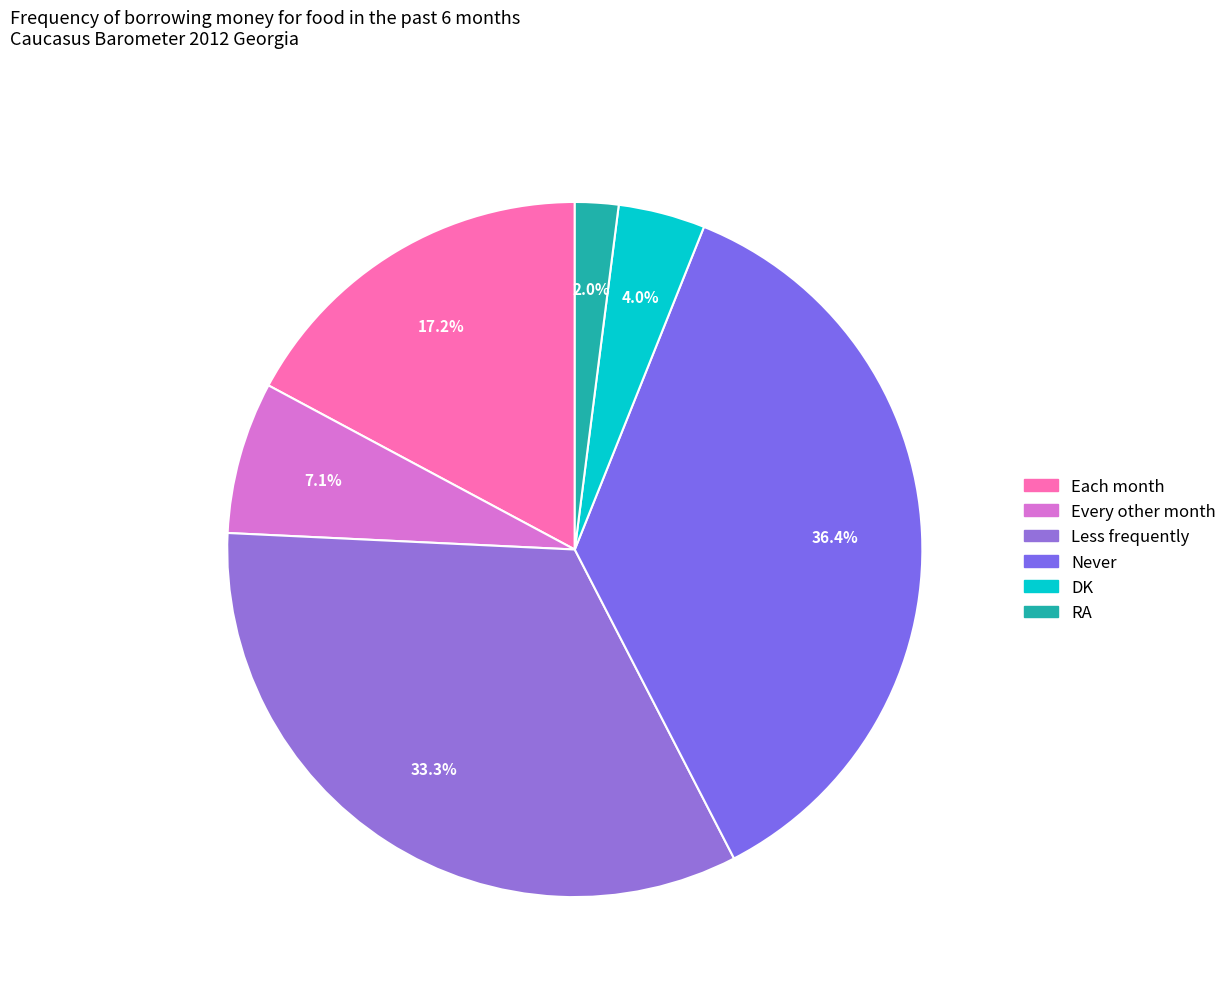

The Less frequently slice represents 33% of the pie. True or false?

True